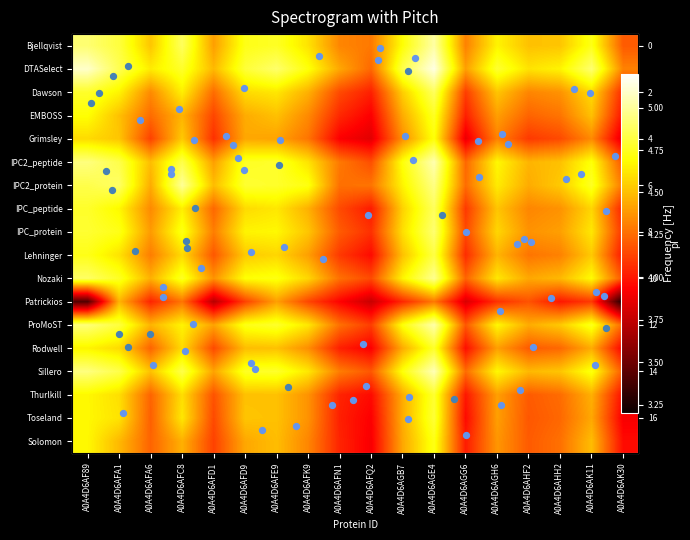

Reading right to left, what are all the values shown in this chart?

Bjellqvist: 4.2	4.7	4.5	4.5	4.7	4.3	5.0	4.7	4.3	4.3	4.6	4.8	4.7	4.4	4.9	4.5	4.8	4.9
DTASelect: 4.3	4.9	4.7	4.6	4.8	4.4	5.1	4.8	4.2	4.4	4.7	4.9	4.8	4.5	4.8	4.6	4.9	5.1
Dawson: 4.0	4.6	4.4	4.3	4.5	4.1	4.9	4.5	4.0	4.2	4.5	4.6	4.6	4.3	4.6	4.3	4.7	4.8
EMBOSS: 4.0	4.5	4.3	4.2	4.4	4.0	4.8	4.4	3.9	4.0	4.3	4.5	4.4	4.1	4.5	4.3	4.5	4.7
Grimsley: 3.8	4.3	4.2	4.1	4.3	3.9	4.7	4.4	3.8	3.9	4.3	4.4	4.4	4.1	4.5	4.1	4.5	4.6
IPC2_peptide: 4.2	4.7	4.5	4.5	4.7	4.2	5.0	4.7	4.2	4.3	4.6	4.8	4.8	4.4	4.8	4.5	4.8	4.9
IPC2_protein: 4.3	4.8	4.5	4.4	4.6	4.3	5.0	4.7	4.3	4.3	4.7	4.8	4.8	4.5	5.0	4.4	4.9	4.8
IPC_peptide: 4.0	4.6	4.4	4.3	4.5	4.1	4.9	4.6	4.0	4.2	4.5	4.6	4.6	4.2	4.6	4.3	4.7	4.8
IPC_protein: 4.1	4.6	4.4	4.4	4.6	4.2	4.9	4.6	4.1	4.2	4.5	4.7	4.7	4.3	4.7	4.4	4.7	4.8
Lehninger: 4.0	4.5	4.3	4.3	4.5	4.1	4.8	4.5	4.0	4.1	4.4	4.6	4.5	4.2	4.6	4.3	4.6	4.7
Nozaki: 4.2	4.7	4.5	4.4	4.6	4.2	5.0	4.7	4.2	4.3	4.6	4.7	4.7	4.4	4.8	4.5	4.8	4.9
Patrickios: 3.2	4.1	4.0	4.2	4.1	3.8	4.3	4.0	3.8	3.9	4.1	4.4	4.1	3.7	4.3	4.0	4.5	3.4
ProMoST: 4.2	4.7	4.5	4.4	4.7	4.2	5.0	4.7	4.1	4.3	4.6	4.8	4.7	4.4	4.7	4.5	4.8	4.9
Rodwell: 3.9	4.4	4.2	4.2	4.4	4.0	4.8	4.4	3.9	4.0	4.4	4.5	4.5	4.2	4.6	4.2	4.6	4.7
Sillero: 4.2	4.7	4.5	4.5	4.7	4.3	5.1	4.7	4.2	4.3	4.6	4.8	4.8	4.4	4.8	4.5	4.8	4.9
Thurlkill: 4.0	4.5	4.3	4.2	4.4	4.0	4.8	4.4	4.0	4.0	4.4	4.5	4.5	4.2	4.6	4.2	4.6	4.7
Toseland: 3.9	4.4	4.2	4.2	4.4	4.0	4.8	4.4	3.9	4.0	4.4	4.5	4.5	4.2	4.6	4.2	4.6	4.7
Solomon: 4.0	4.5	4.3	4.2	4.4	4.0	4.7	4.4	3.9	4.0	4.3	4.5	4.4	4.1	4.5	4.2	4.5	4.7